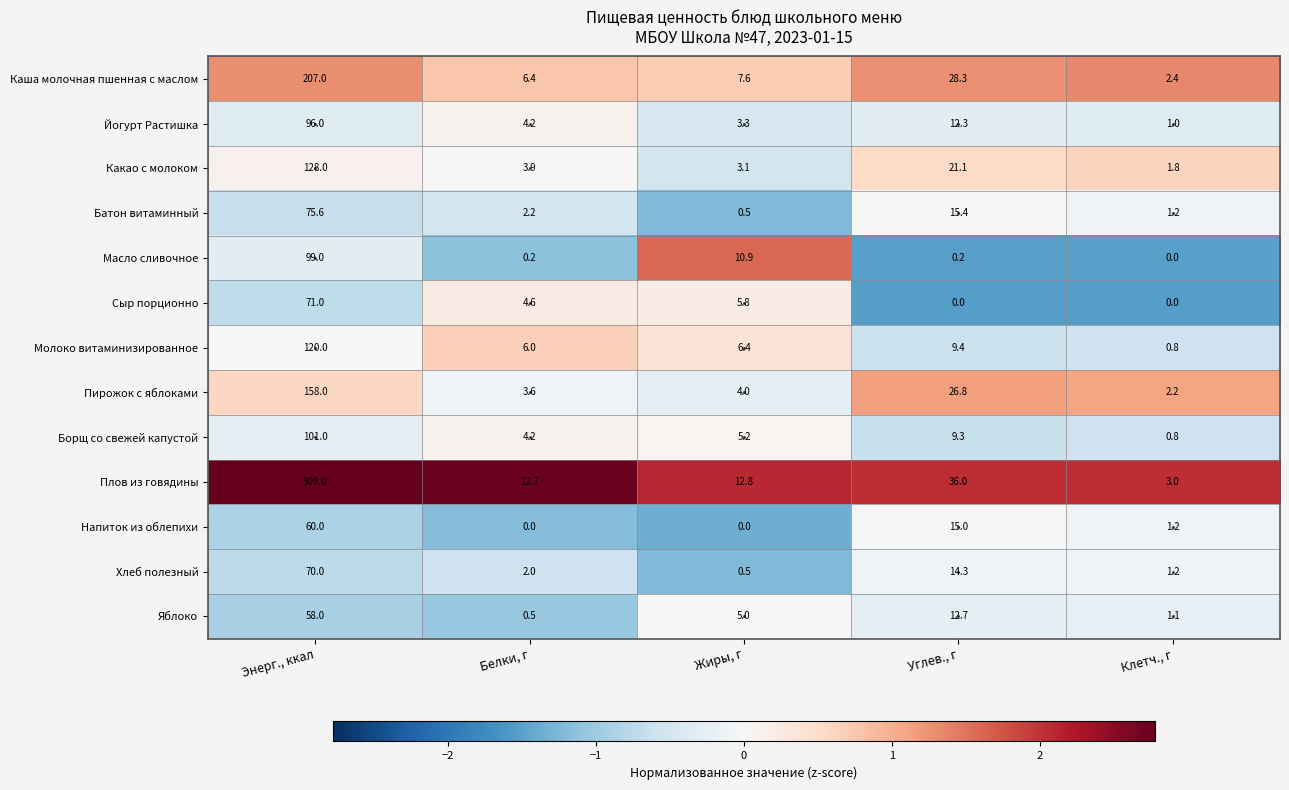

Which series has the largest range (max minus min)?

Плов из говядины